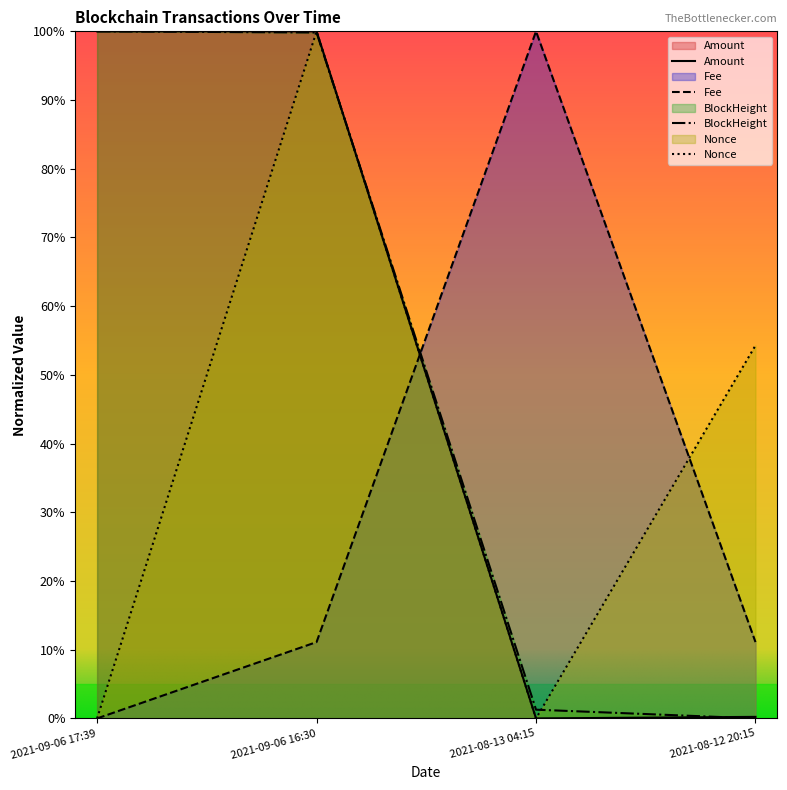

What is the average value of the Nonce series?

38.6